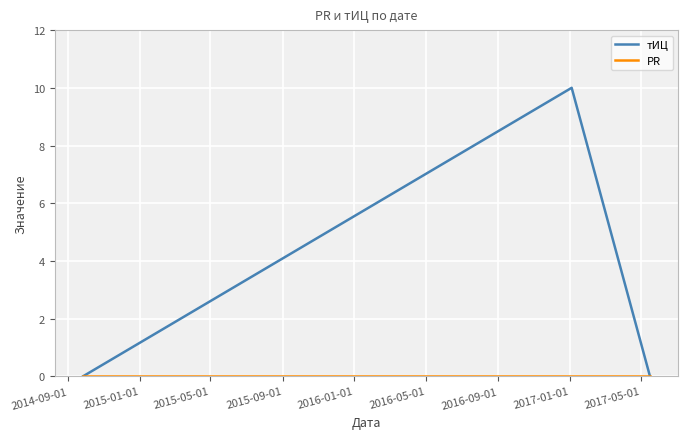

Which series has the largest range (max minus min)?

тИЦ